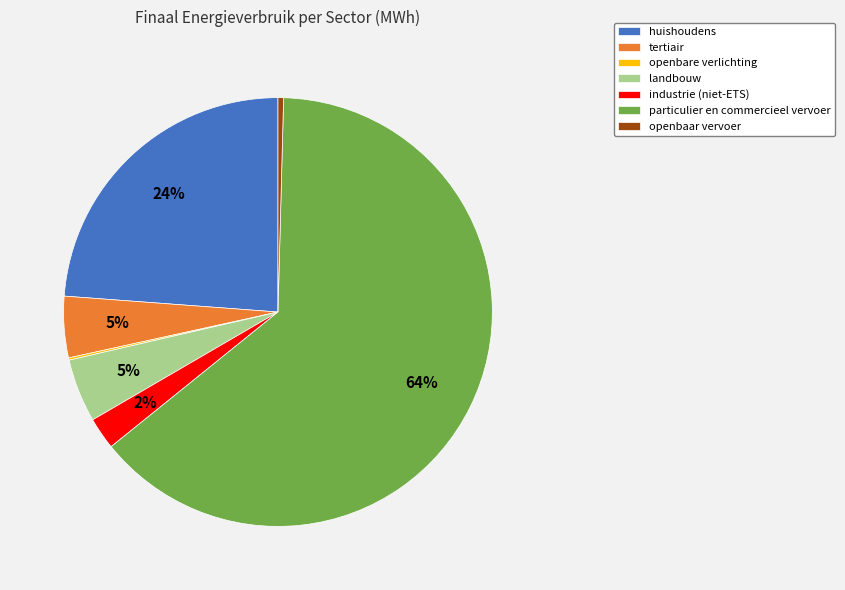

To the nearest percent, what is the difference between the largest and smallest slice percentages?

64%